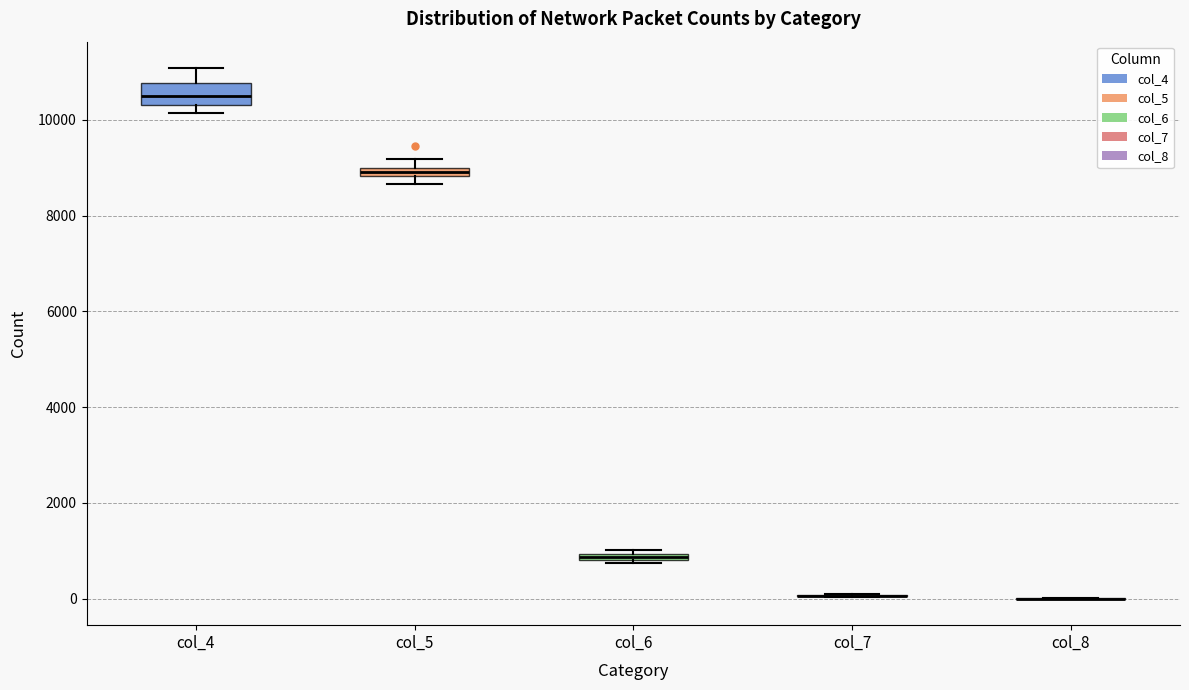

Comparing the boxes themselves (not the whiskers), which one is the tallest?

col_4